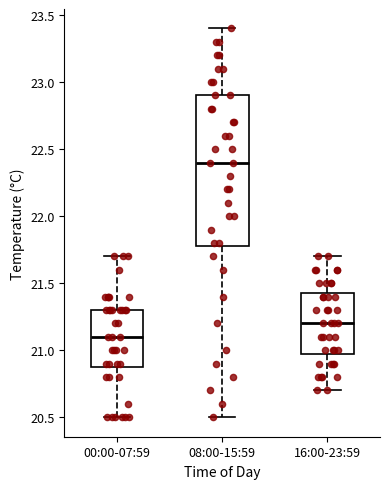

Reading left to right, transcribe this box plot: for each box, give where its median line is, the range the box spans, and where its two whiskers end, as read against the y-axis. The values are not printed on the chart, so give them approximately, as read against the axis.

00:00-07:59: median 21.10, box 20.90 to 21.30, whiskers 20.50 to 21.70
08:00-15:59: median 22.40, box 21.80 to 22.90, whiskers 20.50 to 23.40
16:00-23:59: median 21.20, box 21.00 to 21.45, whiskers 20.70 to 21.70